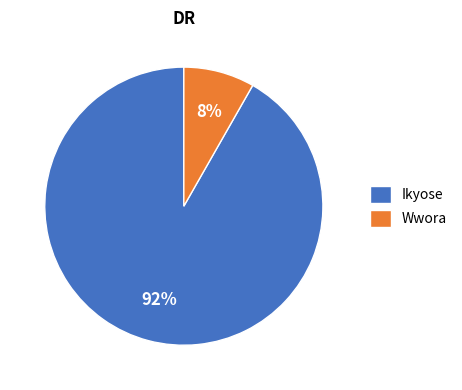

To the nearest percent, what percentage of the pie is Ikyose?

92%